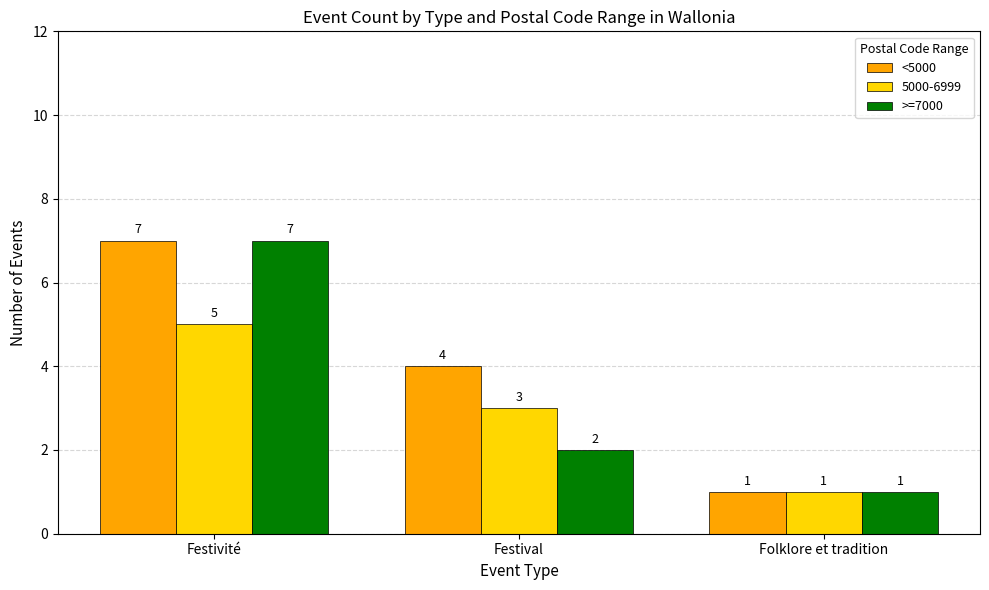

At which category is the sum across all series the highest?

Festivité